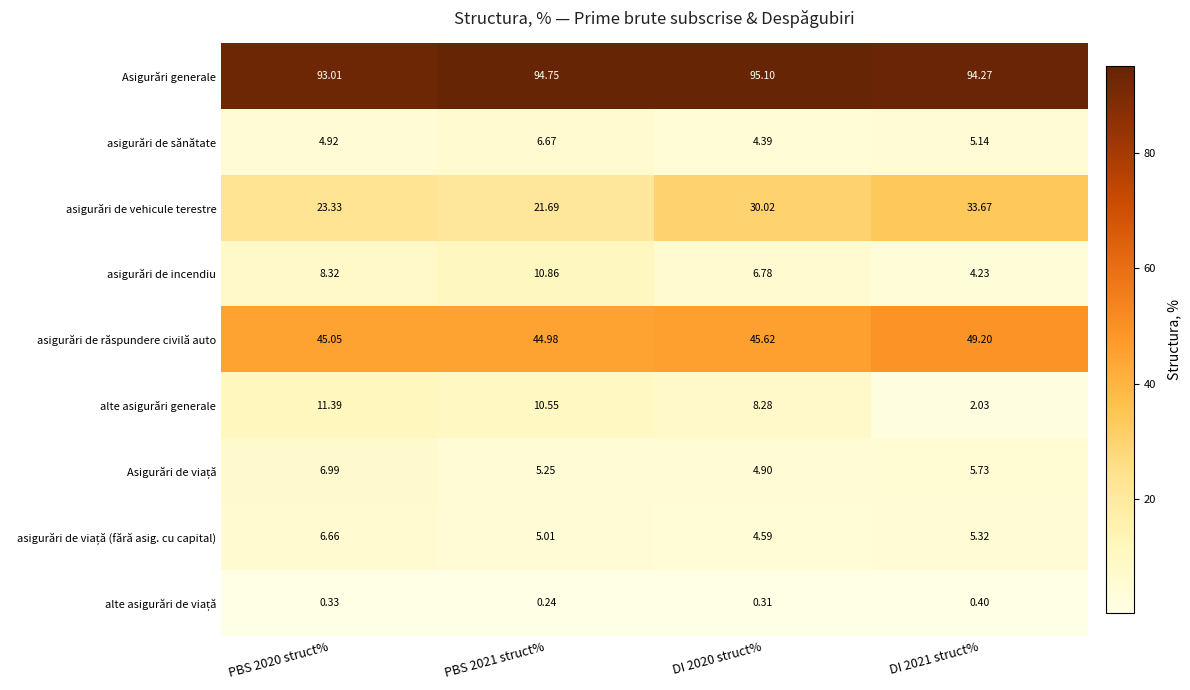

Which series changed the most between PBS 2021 struct% and DI 2020 struct%?

asigurări de vehicule terestre